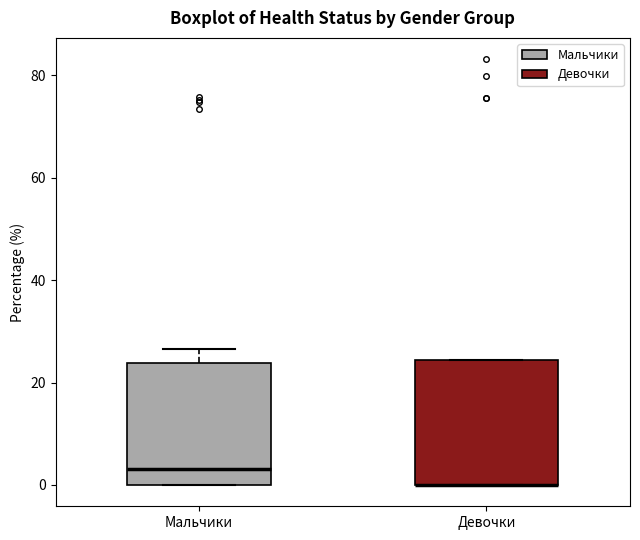

Reading left to right, transcribe this box plot: for each box, give where its median line is, the range the box spans, and where its two whiskers end, as read against the y-axis. The values are not printed on the chart, so give them approximately, as read against the axis.

Мальчики: median 4, box 0 to 24, whiskers 0 to 26
Девочки: median 0 (drawn on the box's lower edge), box 0 to 24, whiskers 0 to 24